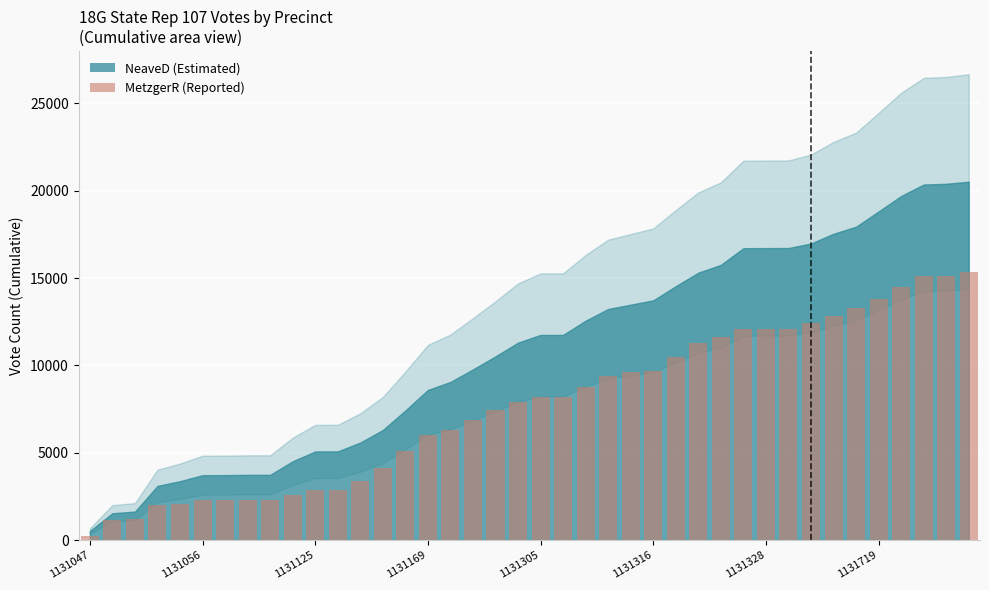

What is the difference between the maximum and second lowest values?

14205